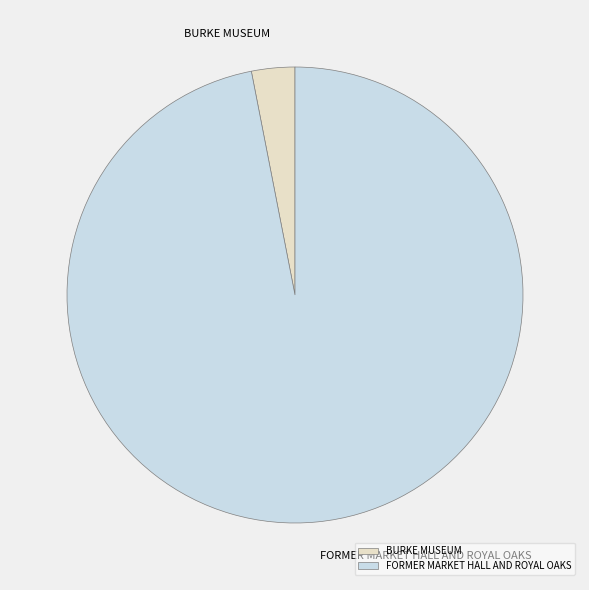

The BURKE MUSEUM slice represents 3% of the pie. True or false?

True